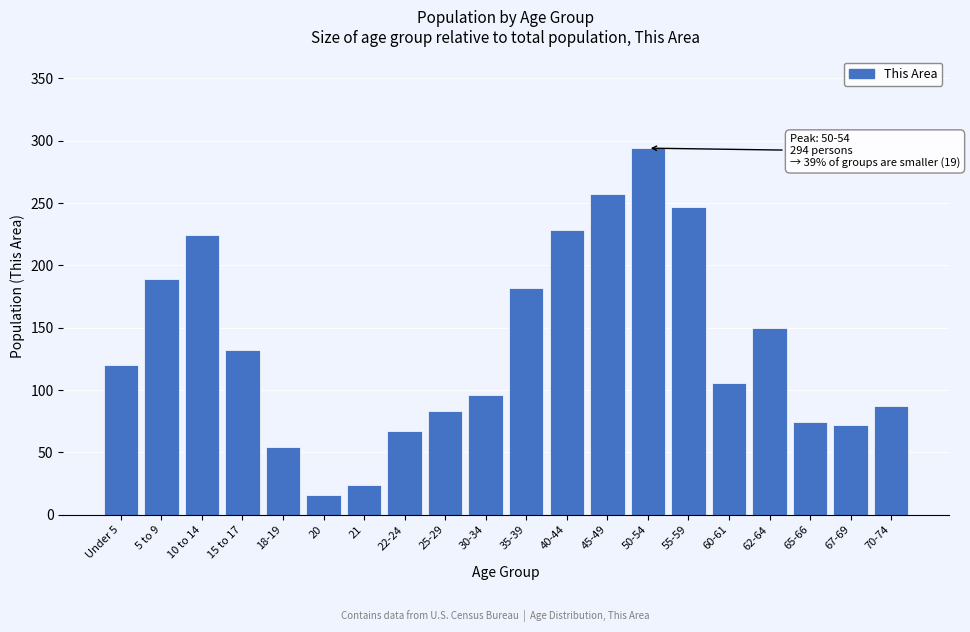

Reading left to right, extract all data points from this chart.

Under 5=120	5 to 9=189	10 to 14=224	15 to 17=132	18-19=54	20=16	21=24	22-24=67	25-29=83	30-34=96	35-39=182	40-44=228	45-49=257	50-54=294	55-59=247	60-61=106	62-64=150	65-66=74	67-69=72	70-74=87